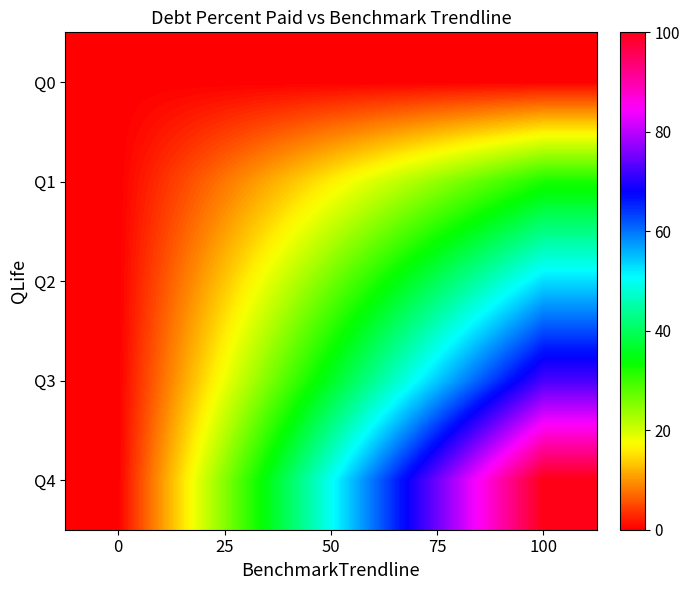

Reading right to left, what are all the values shown in this chart?

Q0: 100=0.0	75=0.0	50=0.0	25=0.0	0=0.0
Q1: 100=32.2	75=24.1	50=16.1	25=8.0	0=0.0
Q2: 100=52.9	75=39.7	50=26.4	25=13.2	0=0.0
Q3: 100=72.3	75=54.2	50=36.1	25=18.1	0=0.0
Q4: 100=100.0	75=75.0	50=50.0	25=25.0	0=0.0